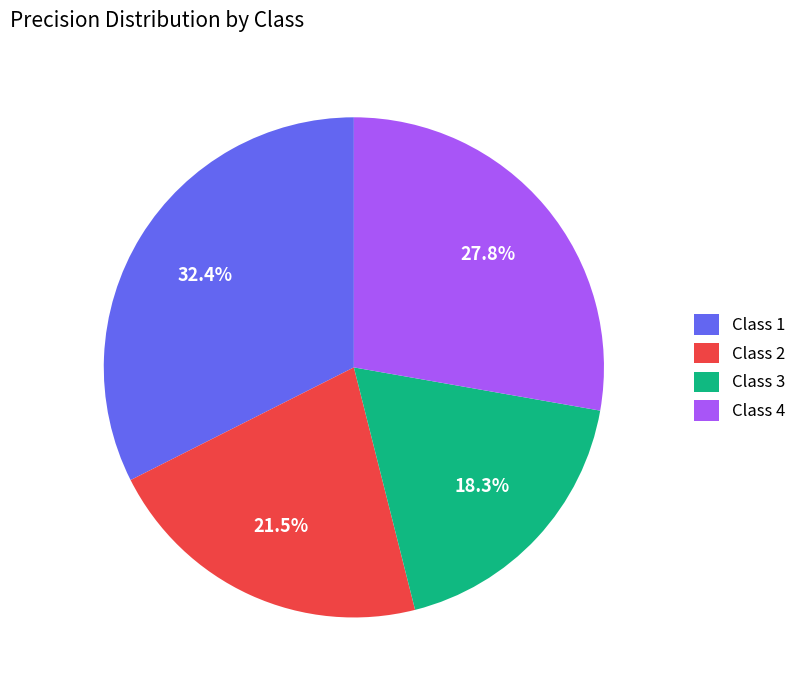

To the nearest percent, what is the difference between the largest and smallest slice percentages?

14%